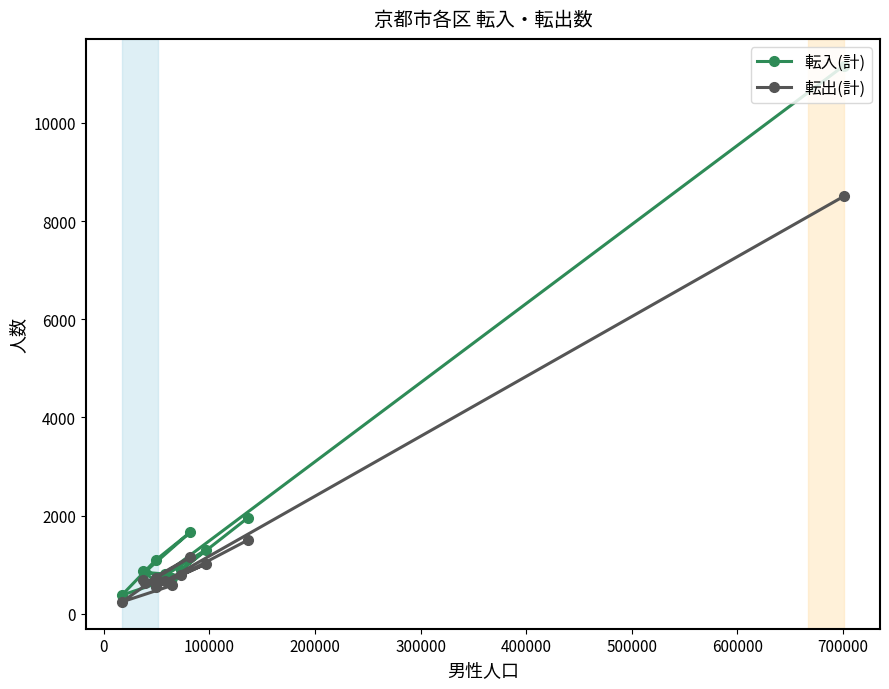

What is the sum of all 転入(計) values?

22330